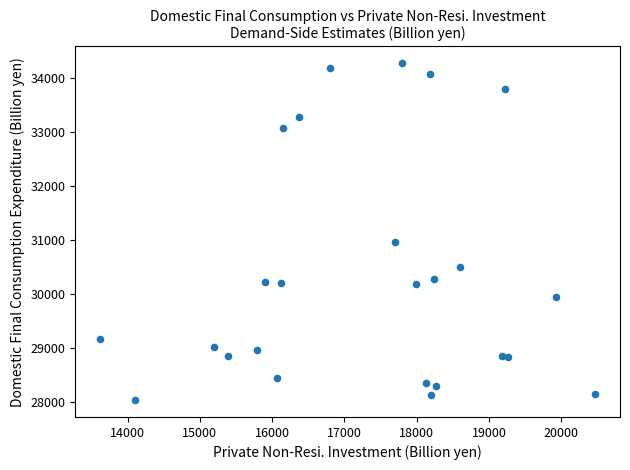

What Y value in the scatter plot is closest to 31155?

30967.2